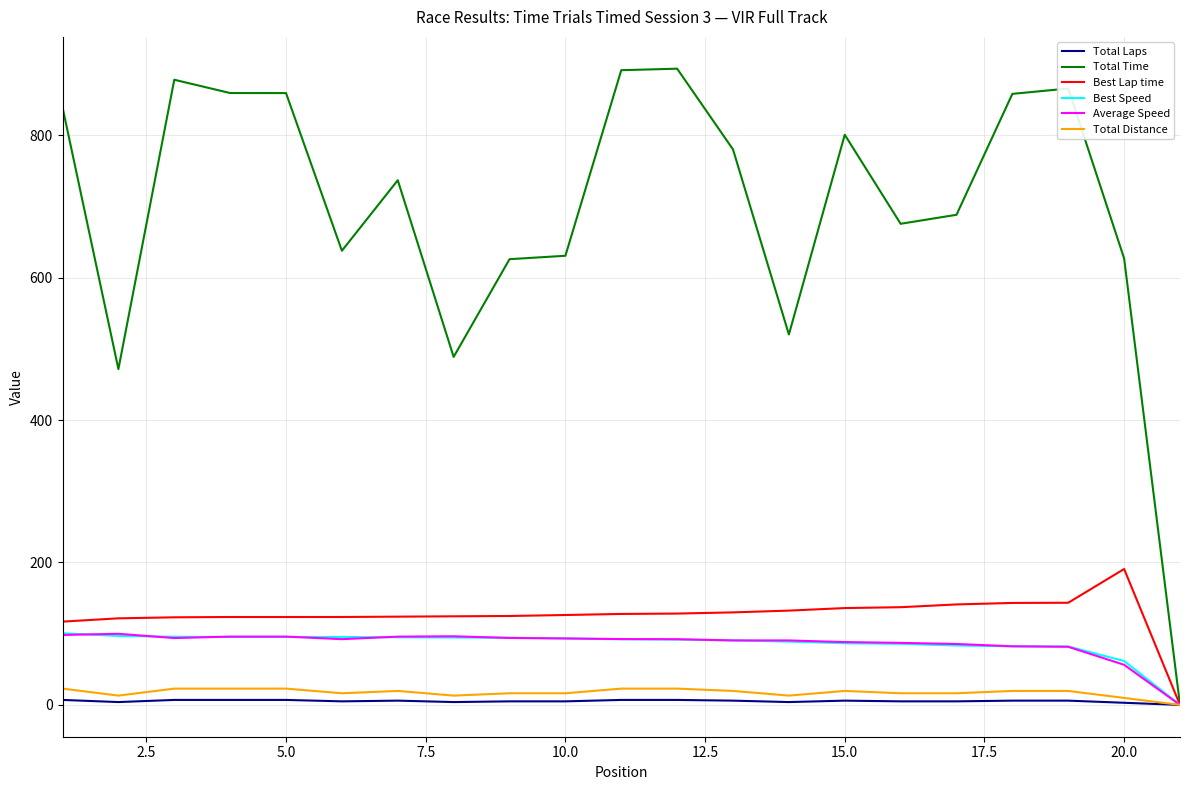

Which series has the largest range (max minus min)?

Total Time